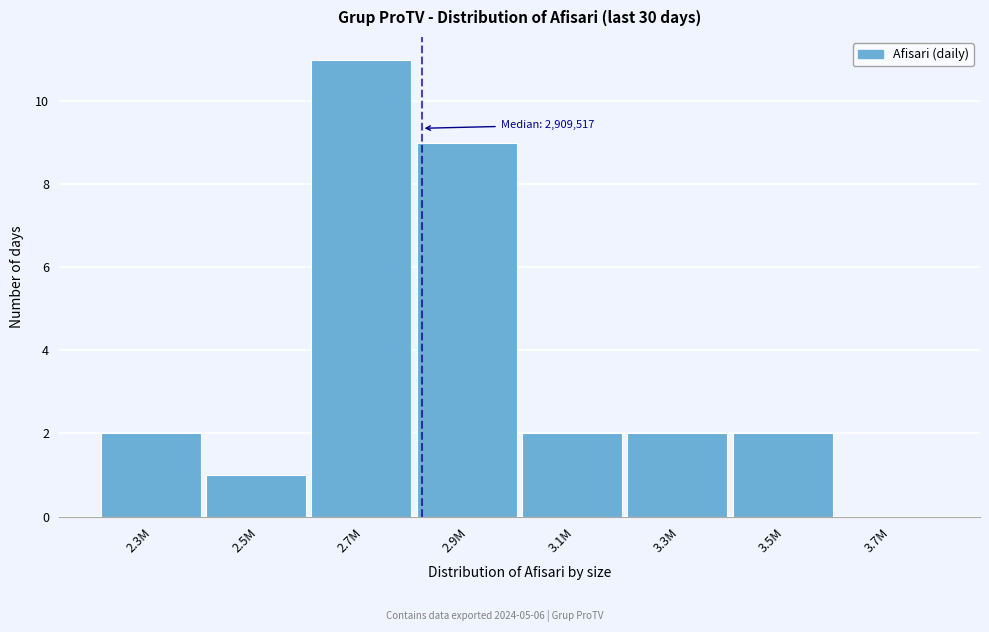

Reading left to right, what are all the values shown in this chart?

2.3M=2	2.5M=1	2.7M=11	2.9M=9	3.1M=2	3.3M=2	3.5M=2	3.7M=0